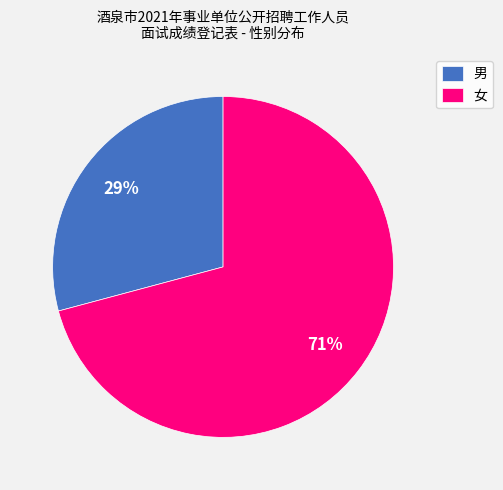

Is it true that 女 is 71% of the pie?

True